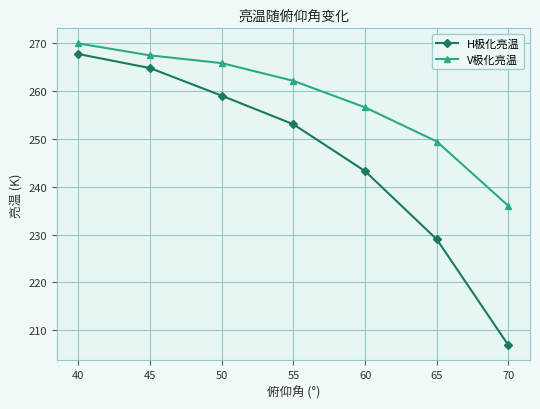

How many lines are shown in the chart?

2